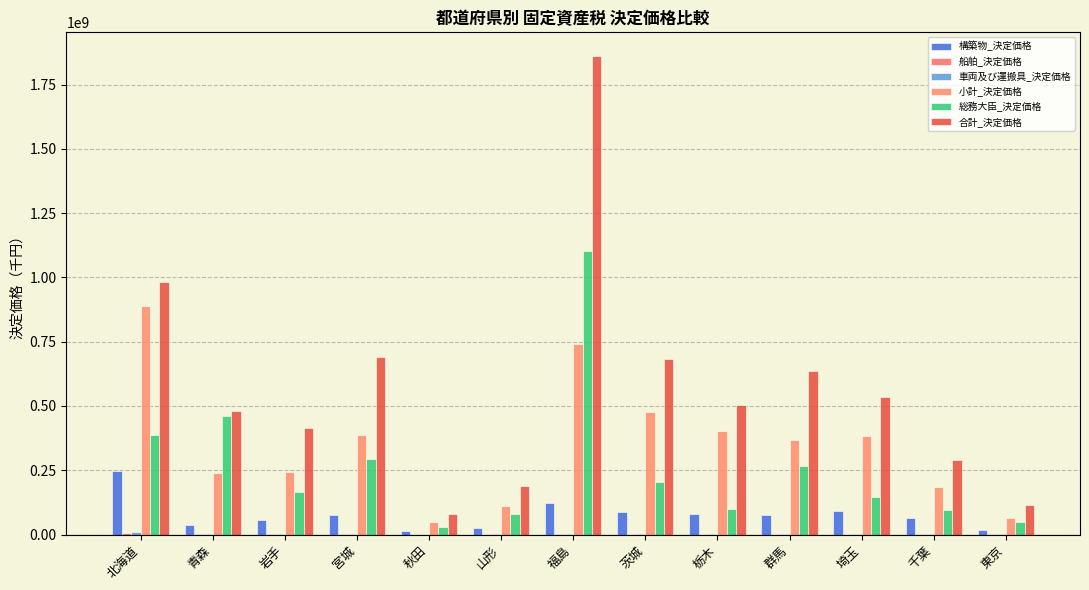

Where is 総務大臣_決定価格 nearest to the value 564714179?

青森